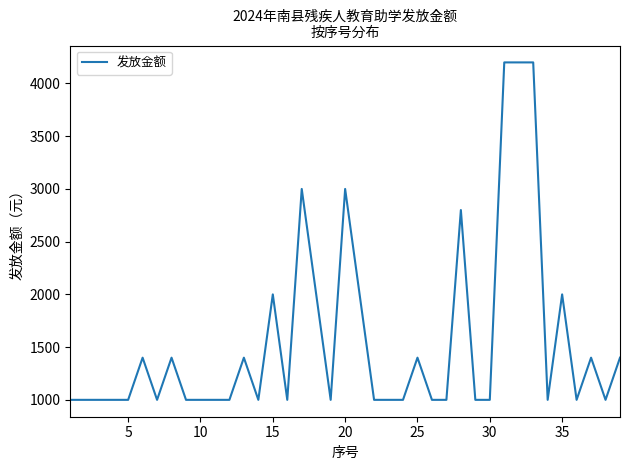

How many lines are shown in the chart?

1